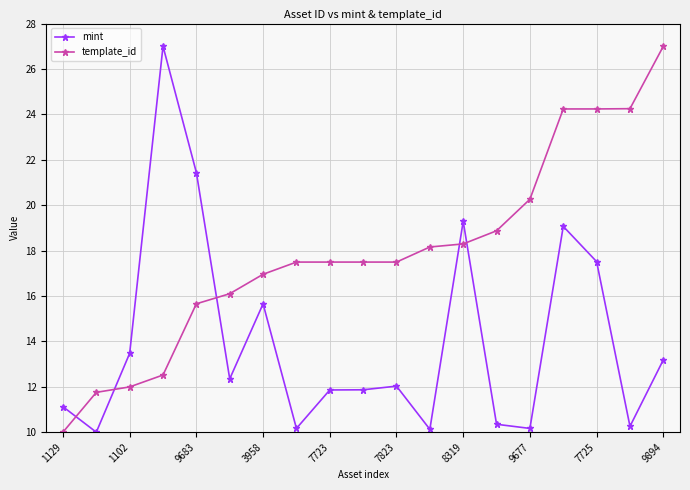

What is the value of the template_id point at the 13th from the left?

18.3